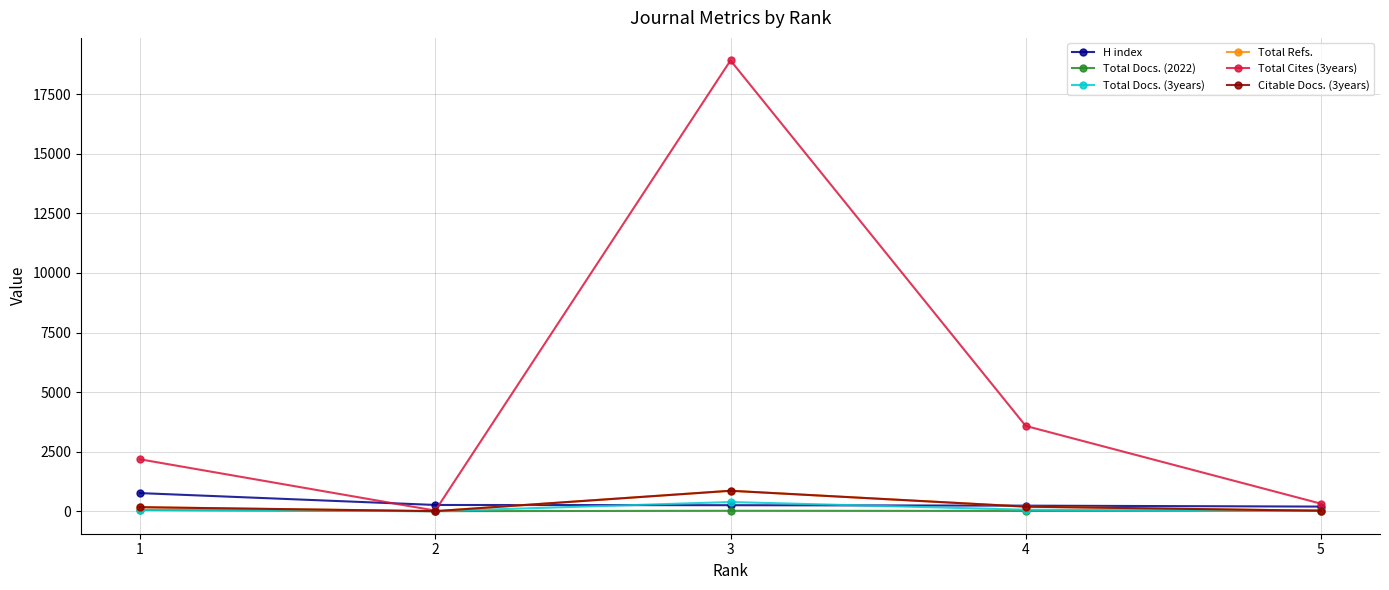

What is the difference between the Total Docs. (2022) values at 2 and 3?

16